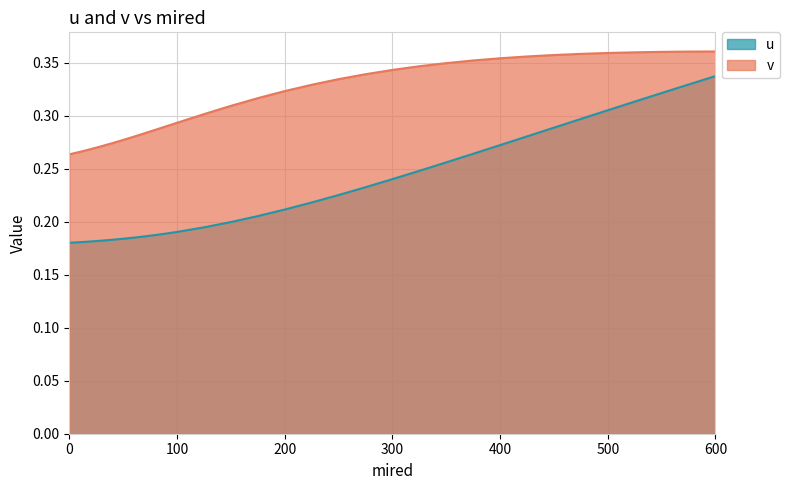

At 80, list the series in order from smallest to largest.

u, v